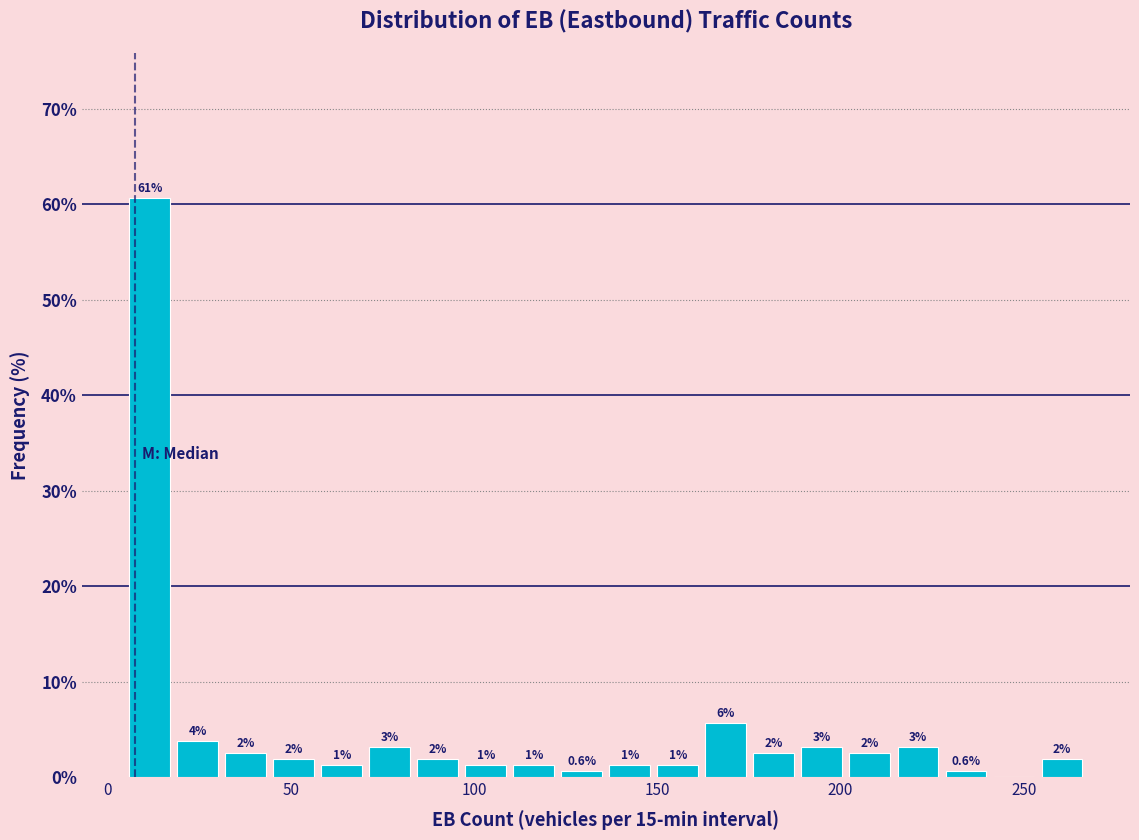

Read against the x-axis, roughly where is the centre of the tallest bar?

10